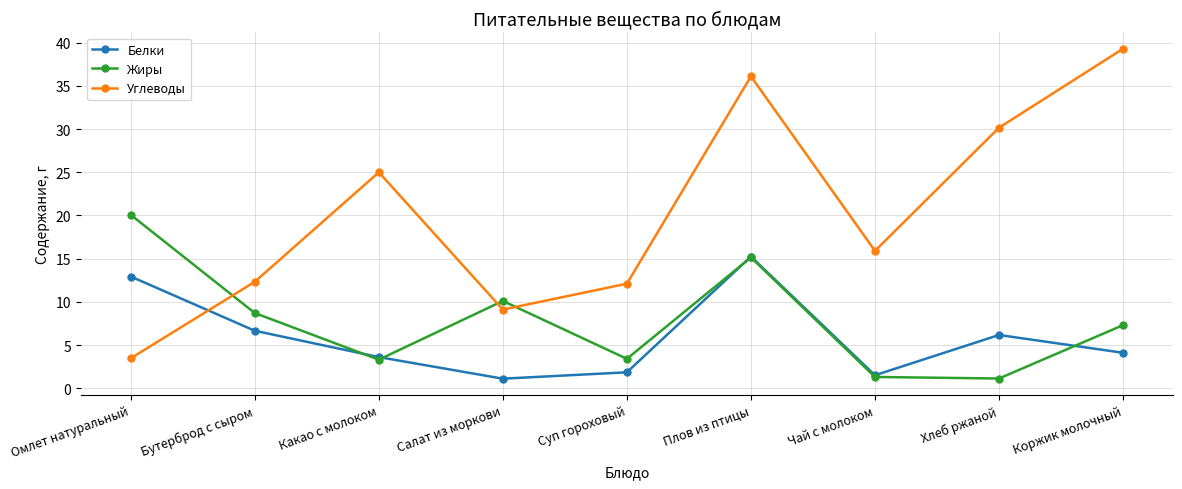

What is the difference between the highest and lowest values at Суп гороховый?

10.3